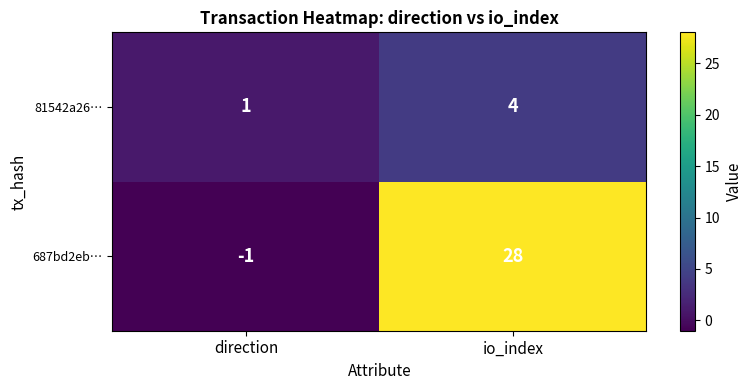

What is the difference between the highest and lowest values at direction?

2